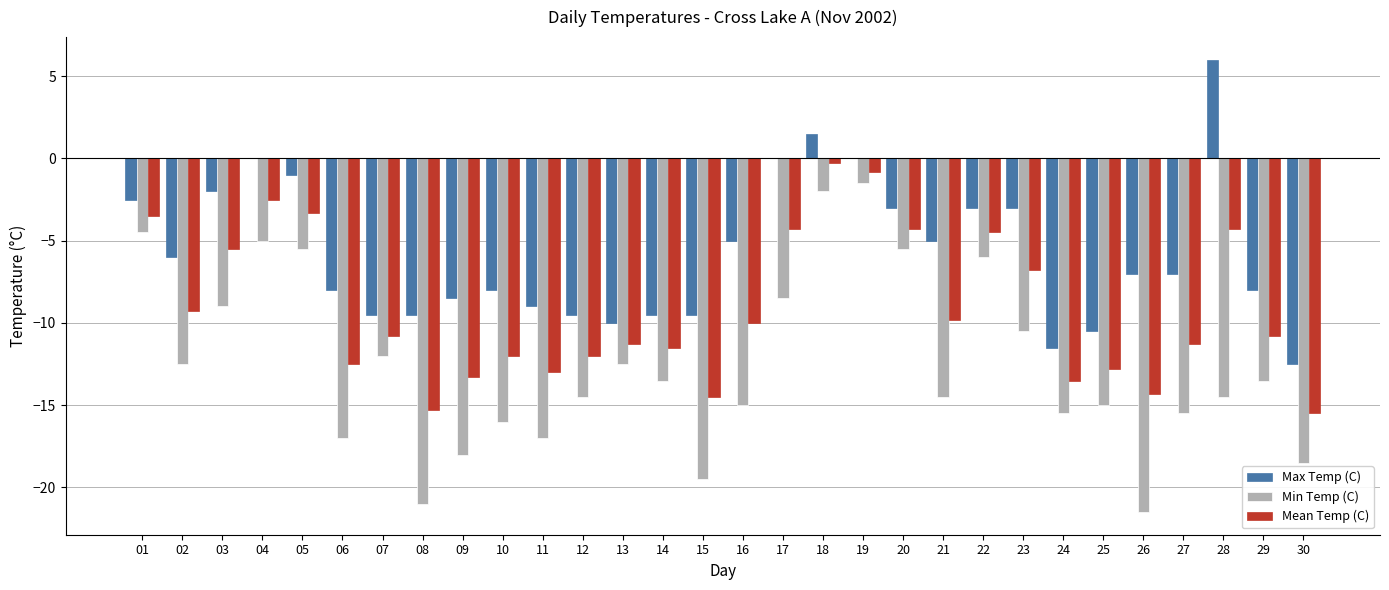

What value does the Min Temp (C) series have at 04?

-5.0